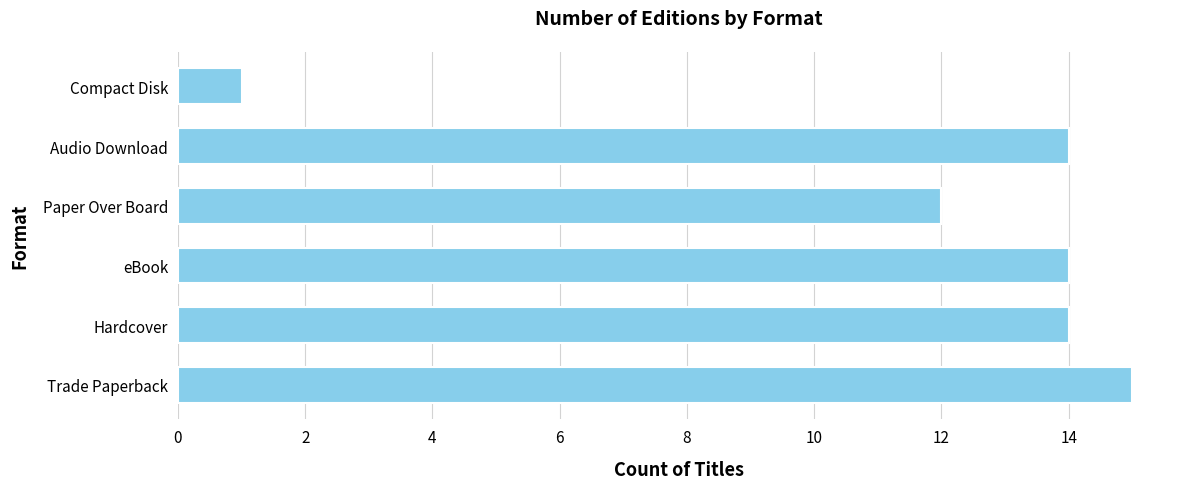

Is it true that the value at Hardcover is 4?

False